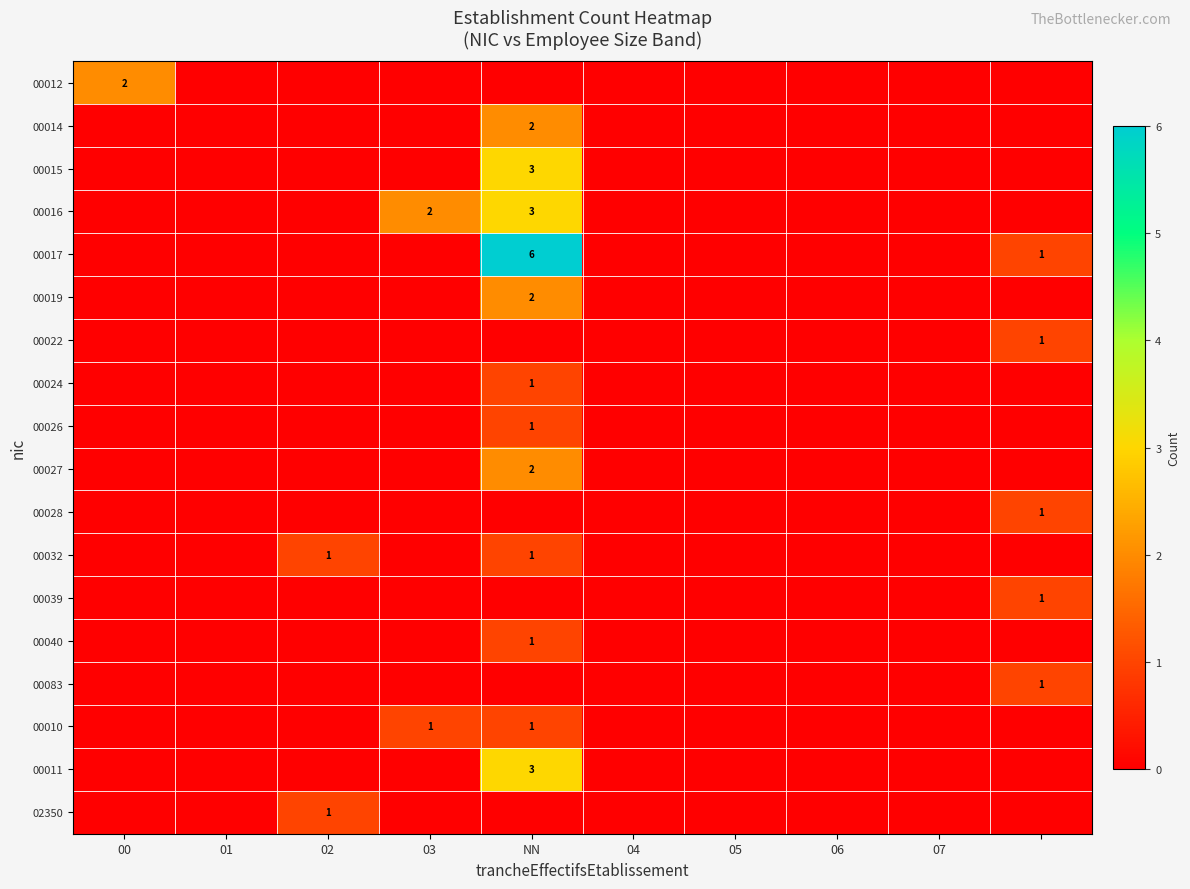

At which category does the chart reach its peak across all series?

NN